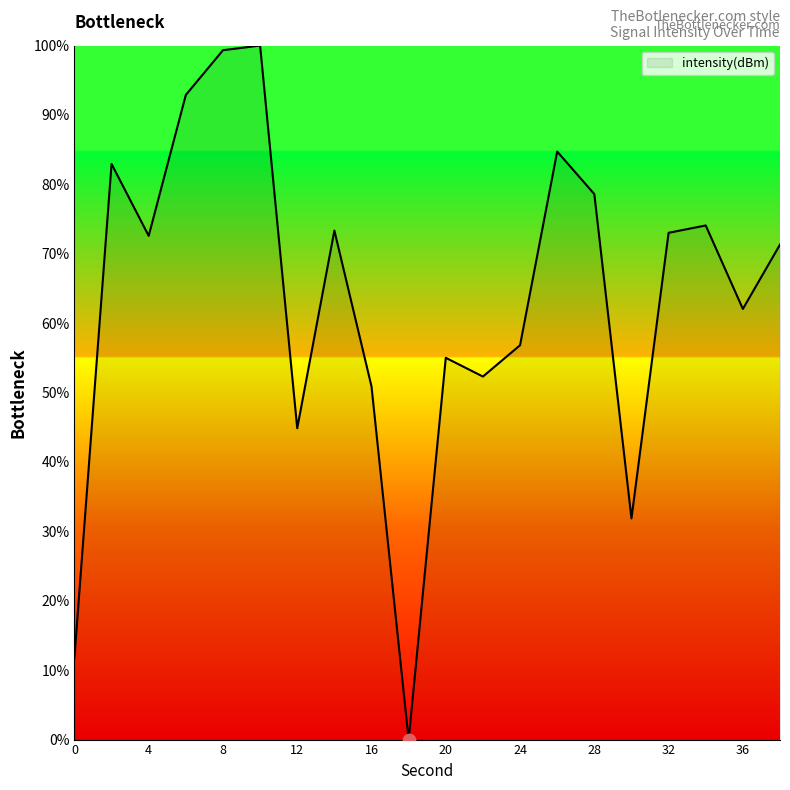

What is the maximum value shown in the chart?

100.0